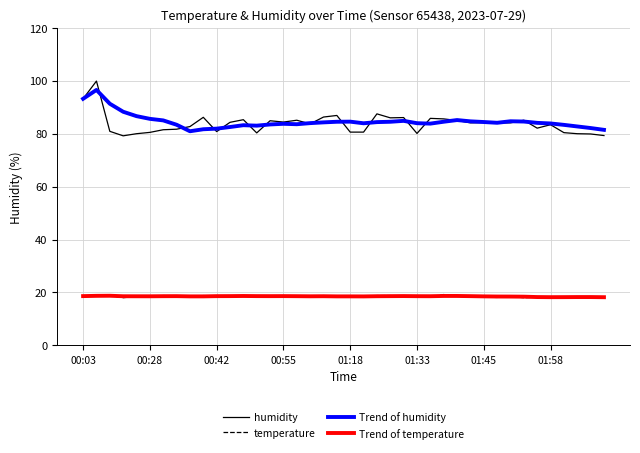

How many distinct data groups are displayed?

4